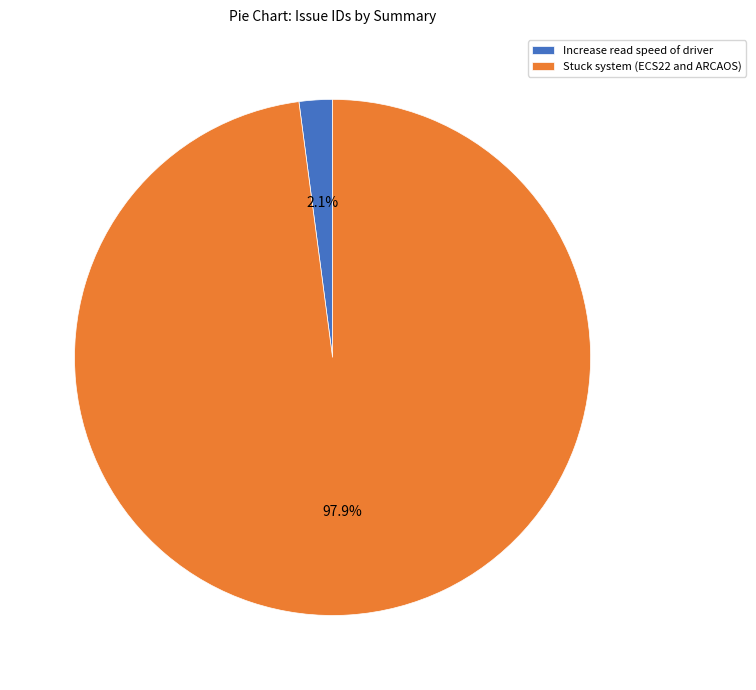

Count the number of slices in the pie.

2